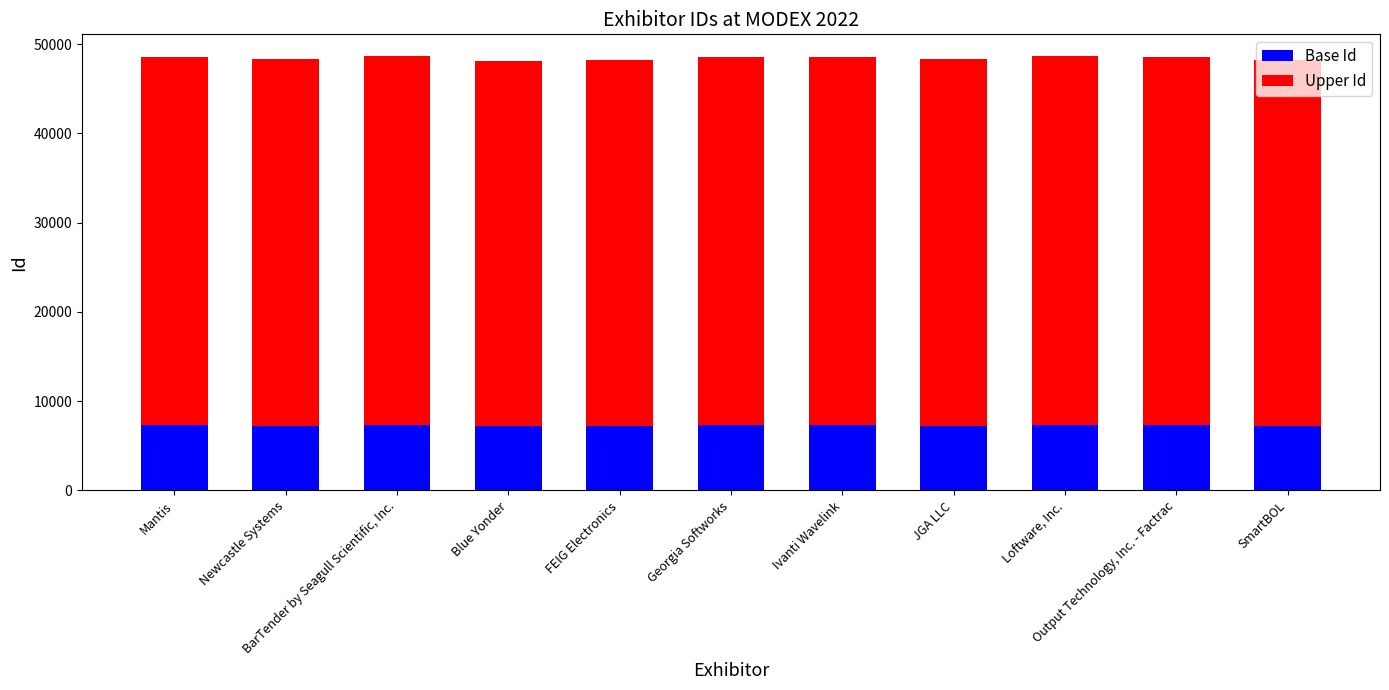

What is the minimum value for Base Id?

7217